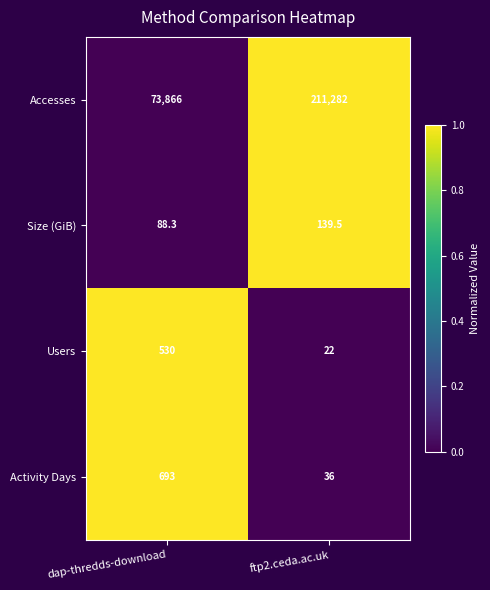

What value does the Activity Days series have at ftp2.ceda.ac.uk?

36.0